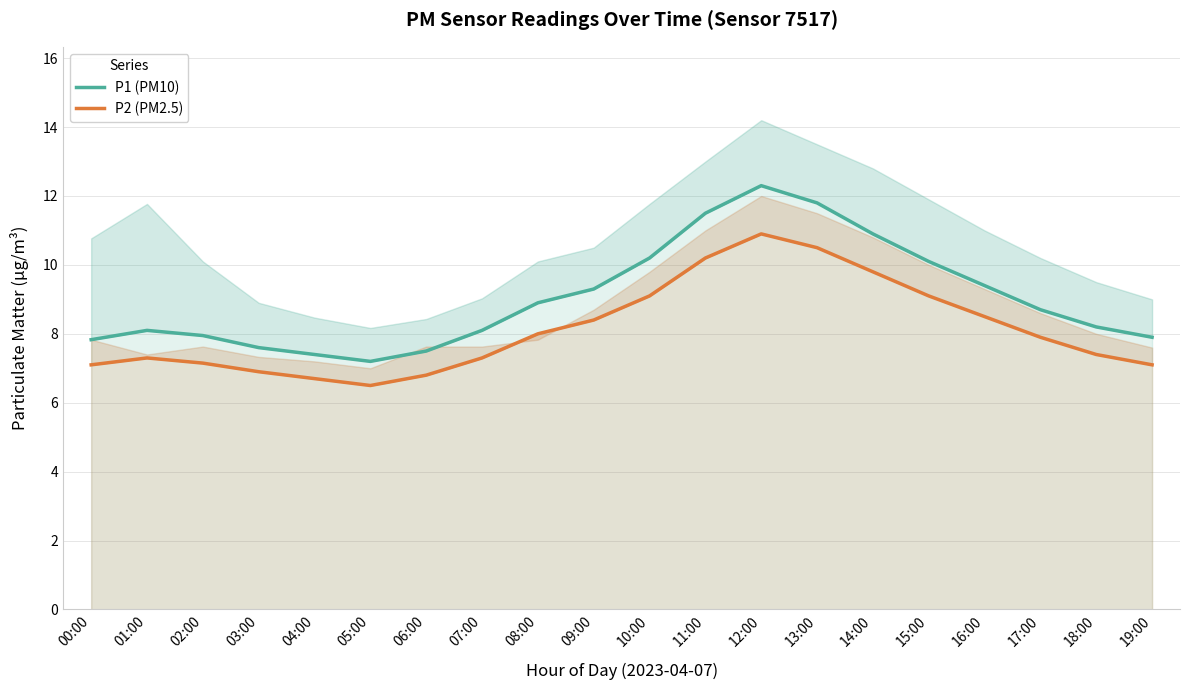

The value of P2 (PM2.5) at 01:00 is 12.1. True or false?

False